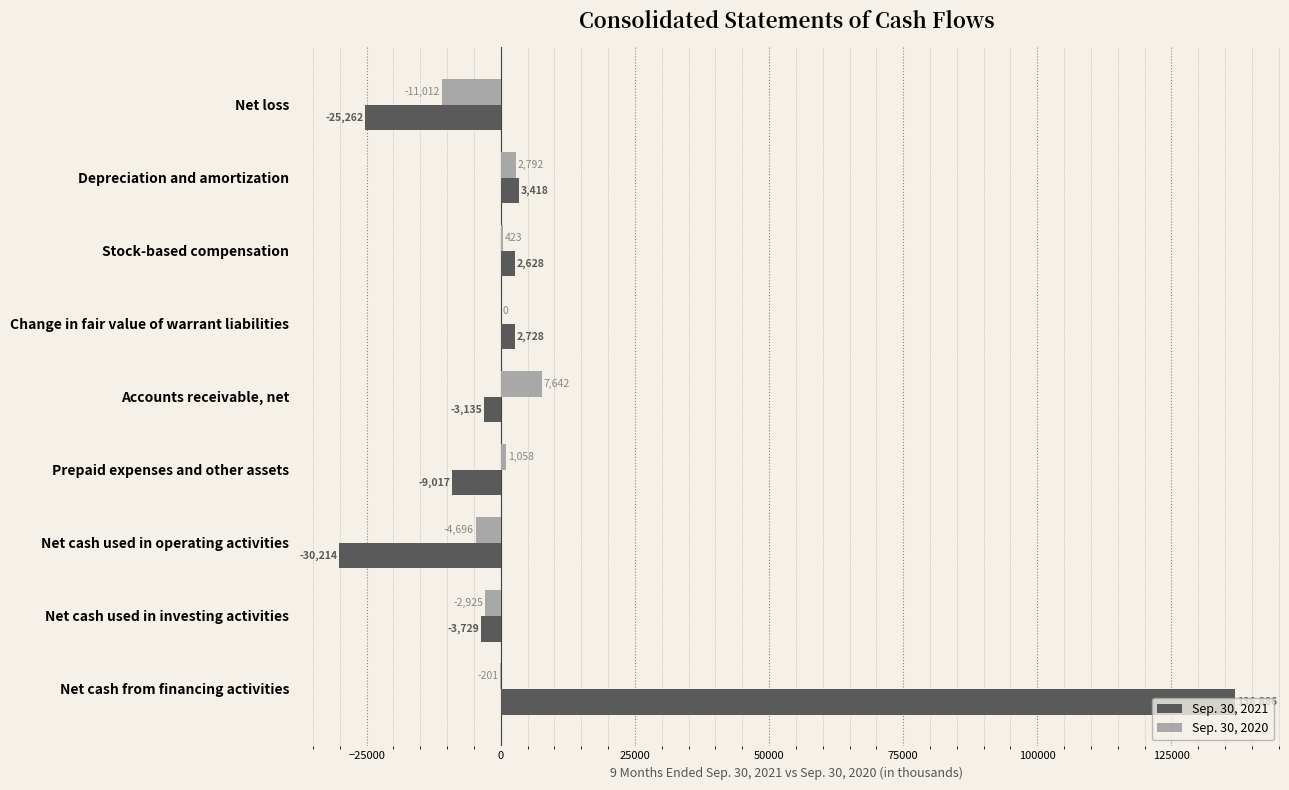

The value of Sep. 30, 2020 at Change in fair value of warrant liabilities is 0. True or false?

True